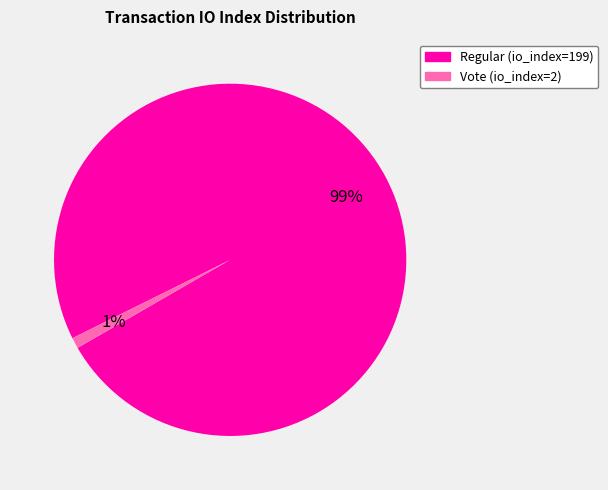

Which category has the biggest portion of the pie?

Regular (io_index=199)